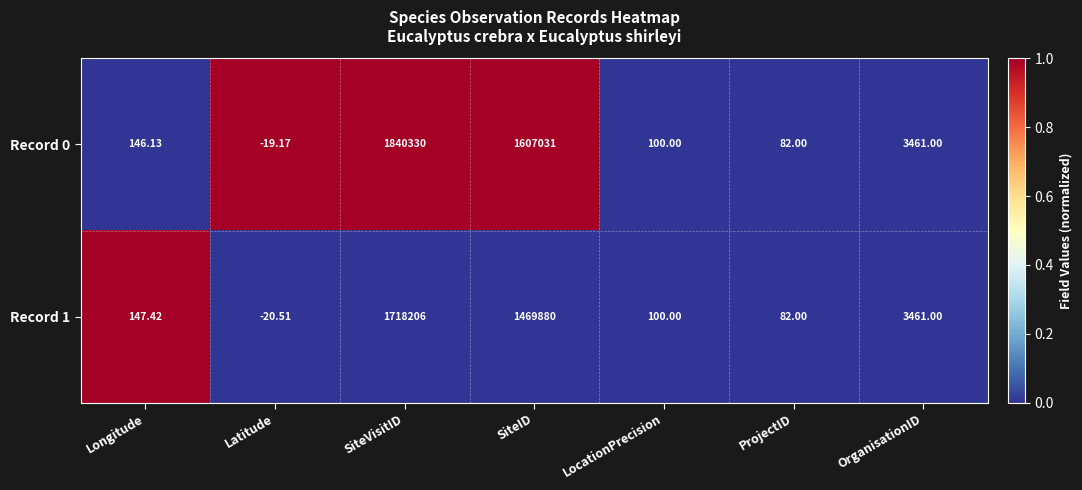

How many positive values does the Record 1 series have?

6